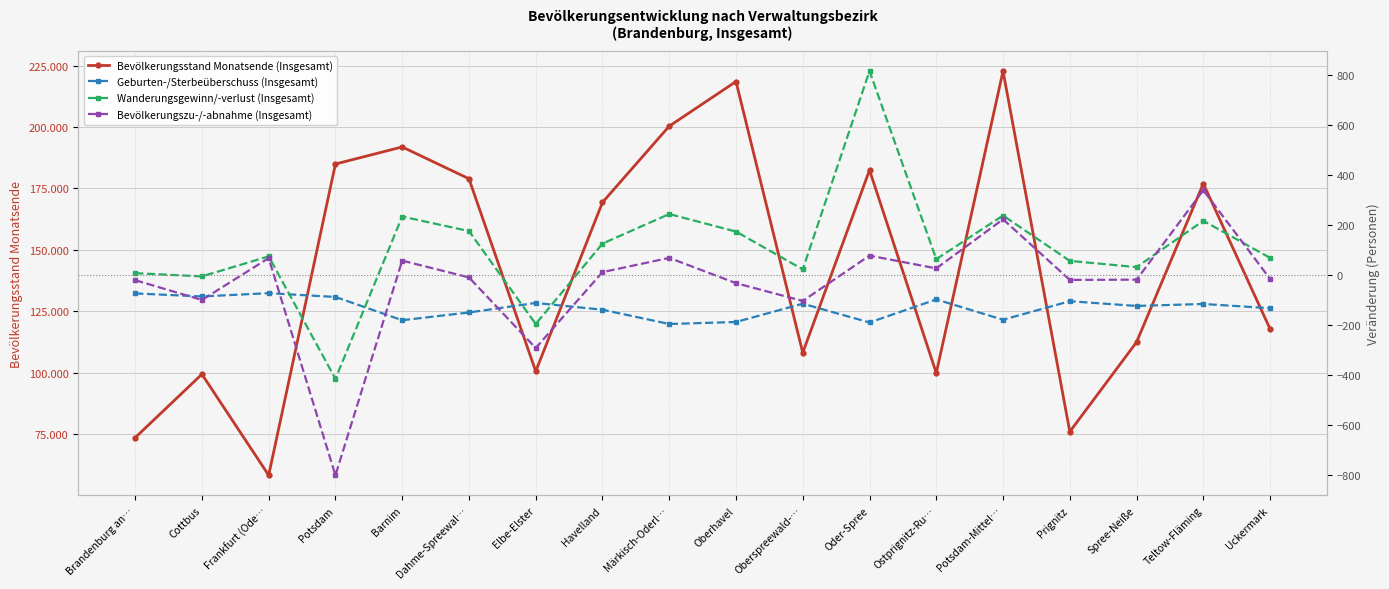

At Uckermark, list the series in order from largest to smallest.

Bevölkerungsstand Monatsende (Insgesamt), Wanderungsgewinn/-verlust (Insgesamt), Bevölkerungszu-/-abnahme (Insgesamt), Geburten-/Sterbeüberschuss (Insgesamt)